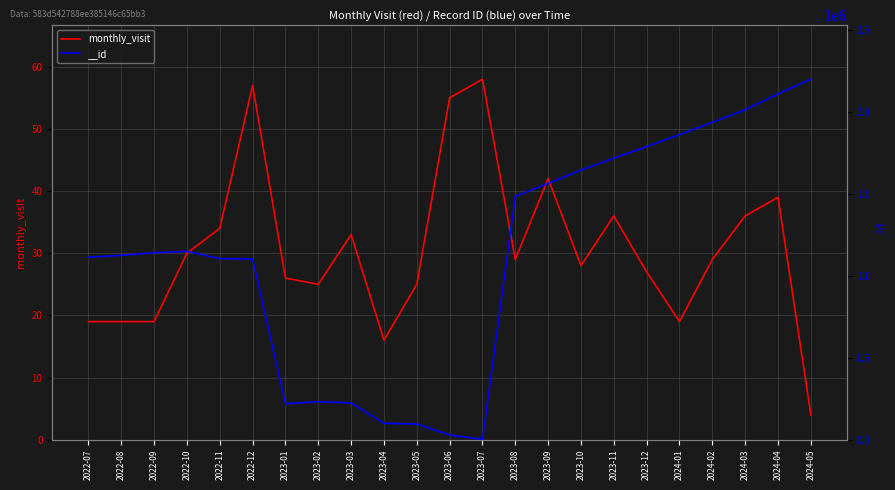

What is the label of the 2nd point from the left?

2022-08